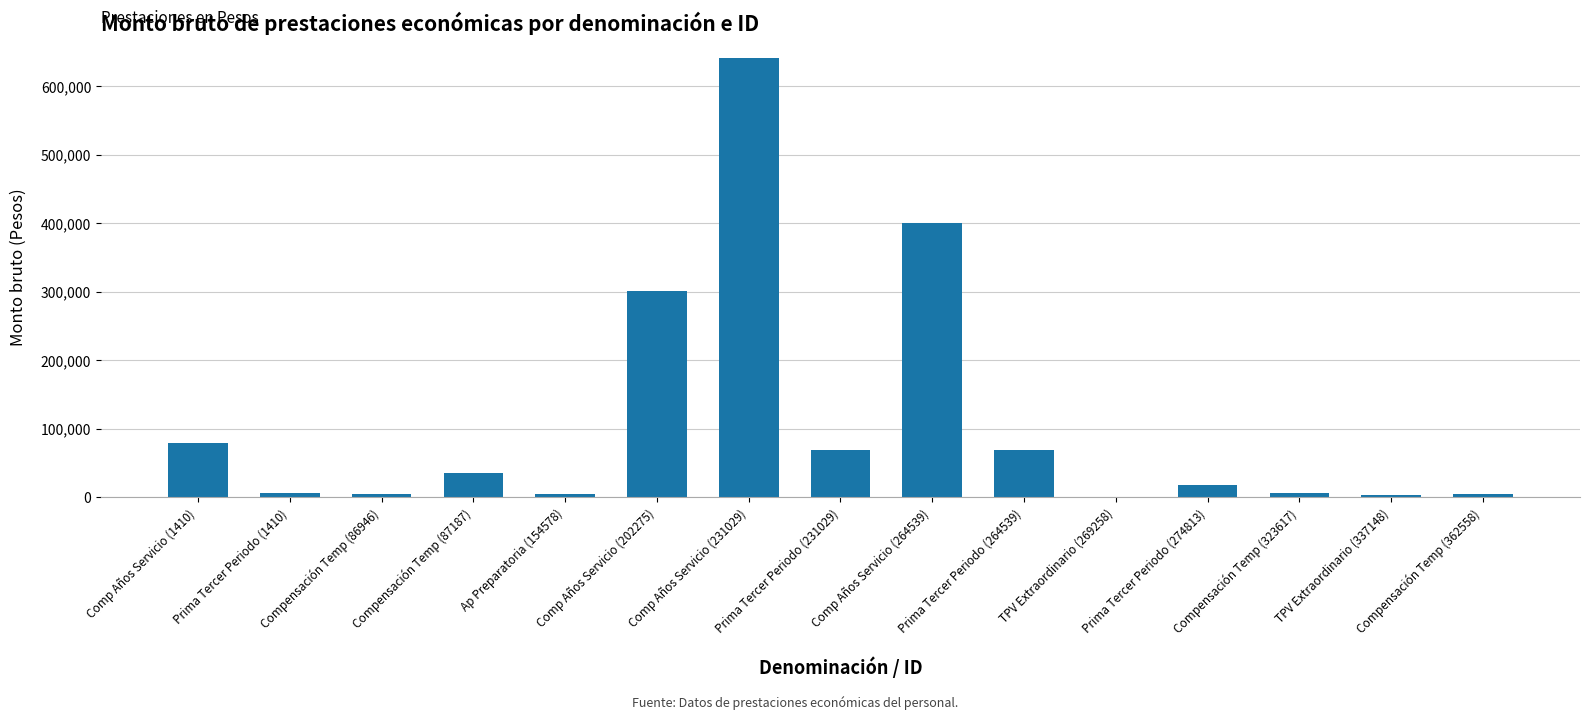

Between Ap Preparatoria (154578) and Comp Años Servicio (231029), which is larger?

Comp Años Servicio (231029)